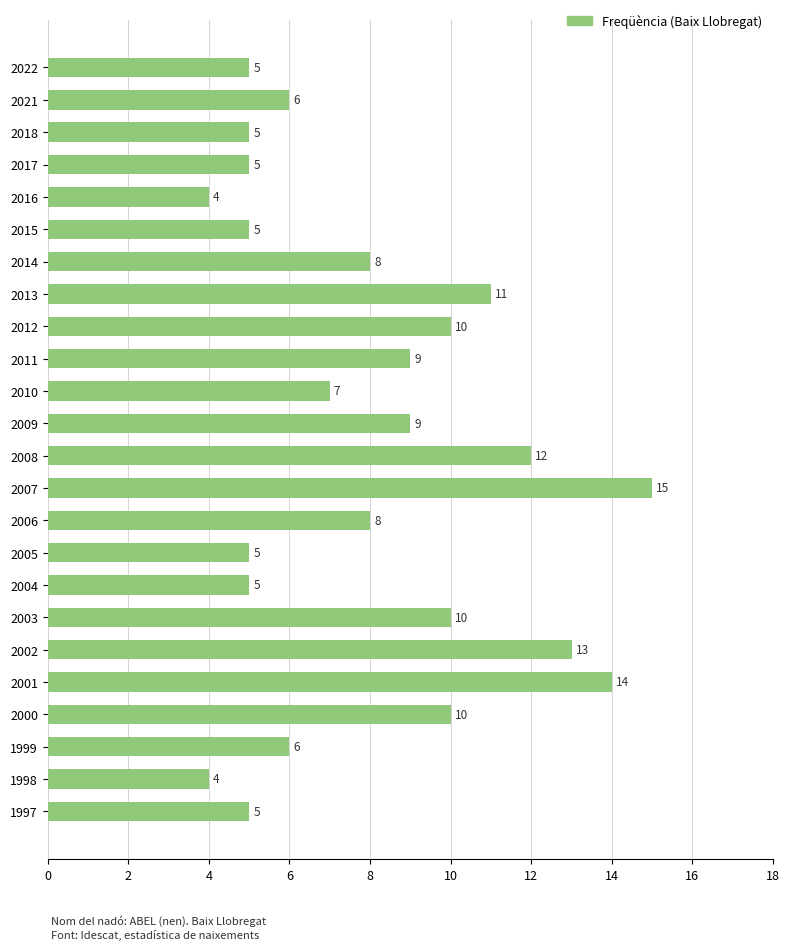

Are the bars grouped side by side (vs. stacked)?

No